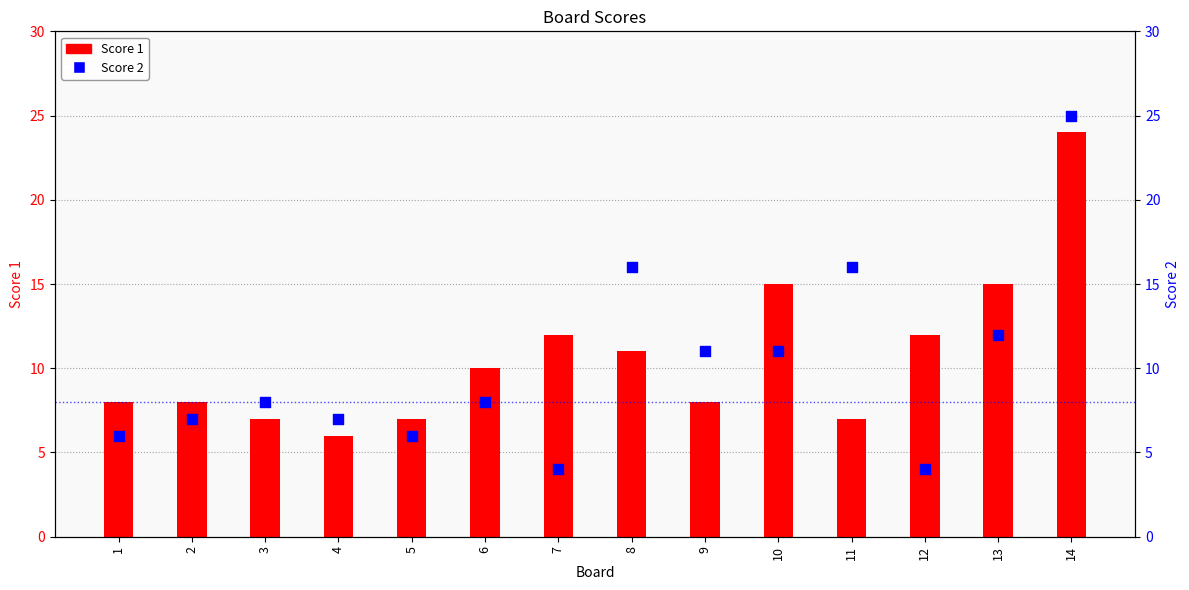

Which series has the largest total across all categories?

Score 1